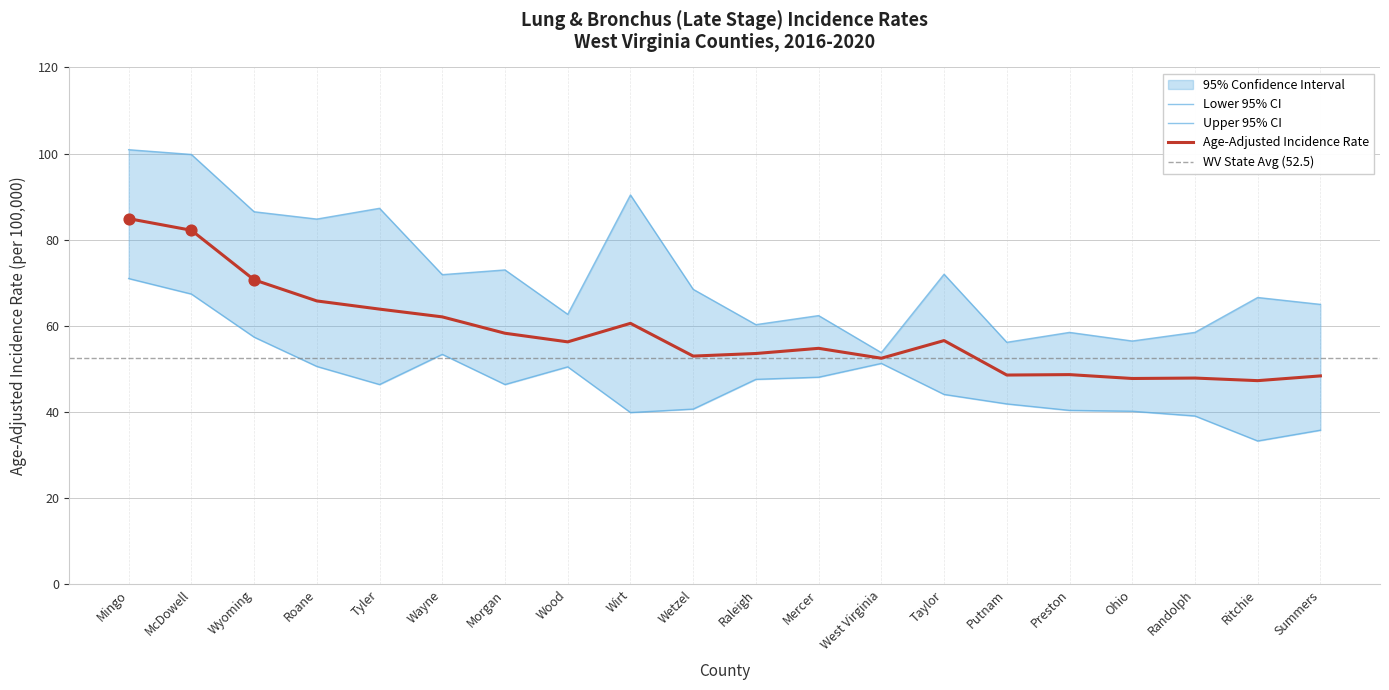

What is the minimum value for Age-Adjusted Incidence Rate?

47.3